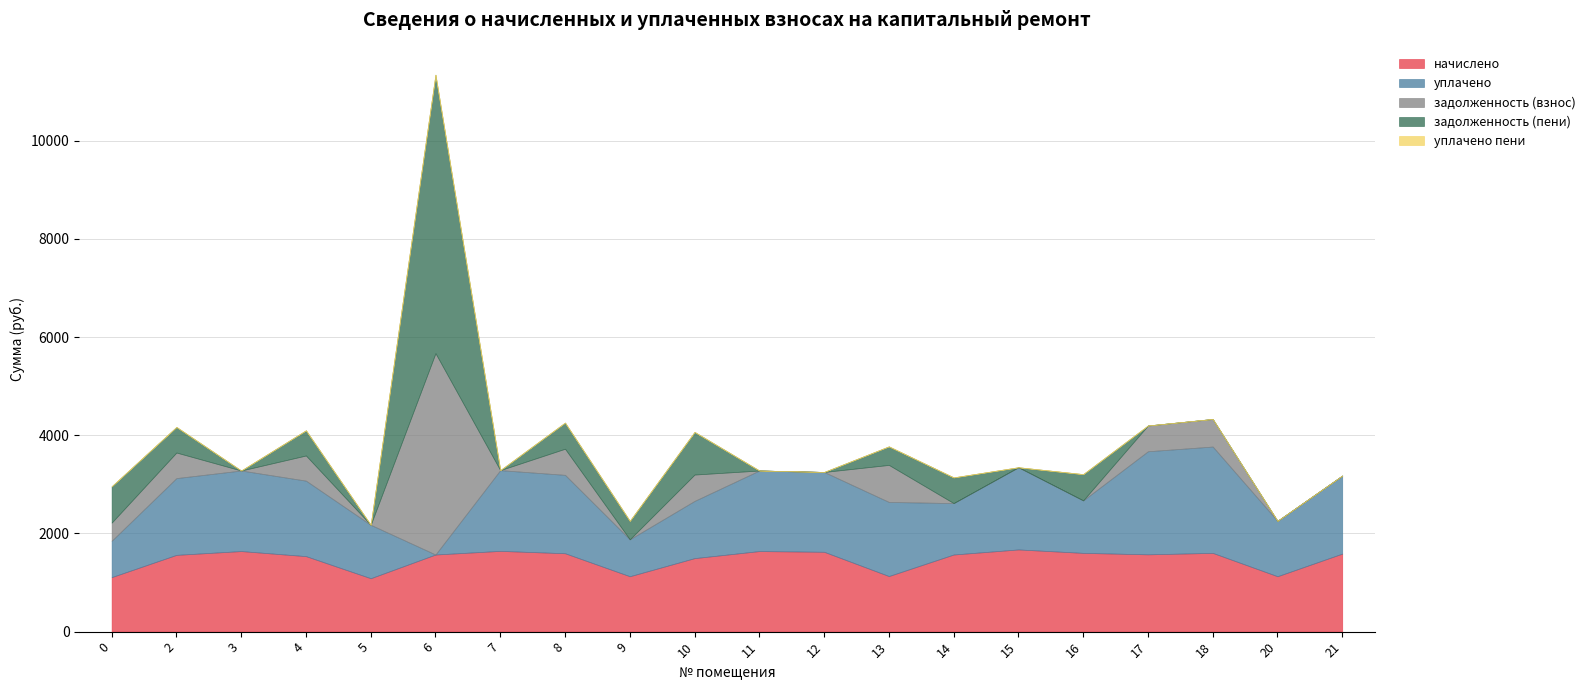

Reading right to left, extract all data points from this chart.

начислено: 21=1589.1	20=1128.2	18=1603.9	17=1574.3	16=1603.9	15=1673.9	14=1570.7	13=1131.9	12=1626.0	11=1640.7	10=1496.9	9=1128.2	8=1596.5	7=1644.4	6=1570.7	5=1087.7	4=1537.5	3=1640.7	2=1563.3	0=1109.8
уплачено: 21=1589.1	20=1128.2	18=2165.7	17=2099.1	16=1069.2	15=1673.9	14=1047.1	13=1509.2	12=1626.0	11=1640.7	10=1165.4	9=752.1	8=1596.5	7=1644.4	6=0.0	5=1087.7	4=1537.5	3=1640.7	2=1563.3	0=739.9
задолженность (взнос): 21=0.0	20=0.0	18=561.8	17=524.8	16=0.0	15=0.0	14=0.0	13=754.6	12=0.0	11=0.0	10=536.8	9=0.0	8=532.2	7=0.0	6=4101.0	5=0.0	4=512.5	3=0.0	2=521.1	0=369.9
задолженность (пени): 21=0.0	20=0.0	18=0.0	17=0.0	16=534.6	15=0.0	14=523.5	13=377.3	12=0.0	11=0.0	10=868.3	9=376.1	8=532.2	7=0.0	6=5671.6	5=0.0	4=512.5	3=0.0	2=521.1	0=739.9
уплачено пени: 21=0.0	20=0.0	18=0.0	17=0.0	16=0.0	15=0.0	14=0.0	13=0.0	12=0.0	11=0.0	10=0.0	9=0.0	8=0.0	7=0.0	6=0.0	5=1.4	4=0.0	3=0.0	2=0.0	0=0.0